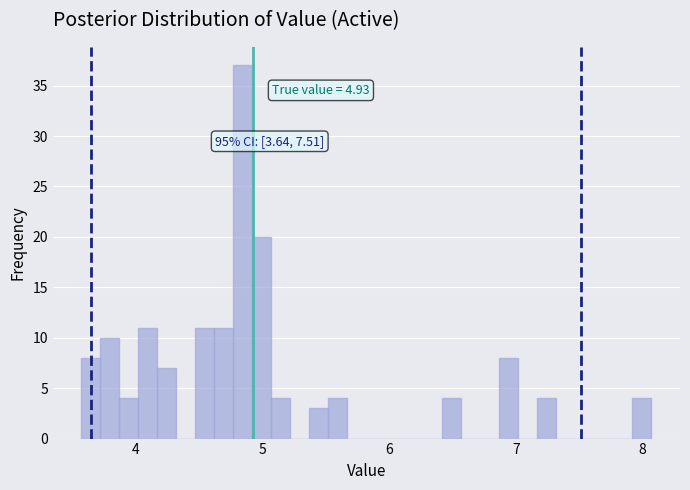

Read against the x-axis, roughly where is the centre of the tallest bar?

4.8